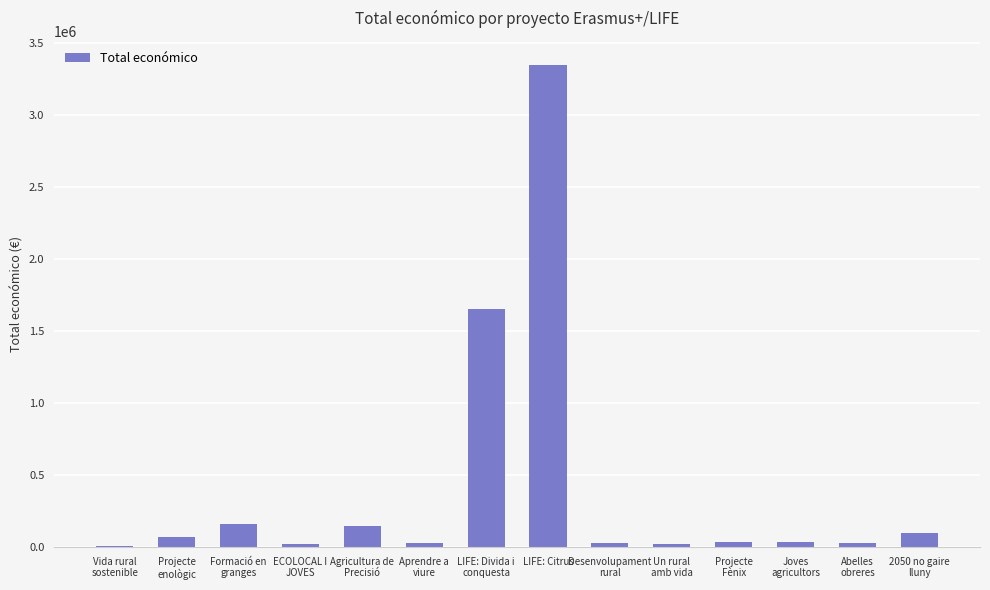

Which category has the highest value across all series?

LIFE: Citrus